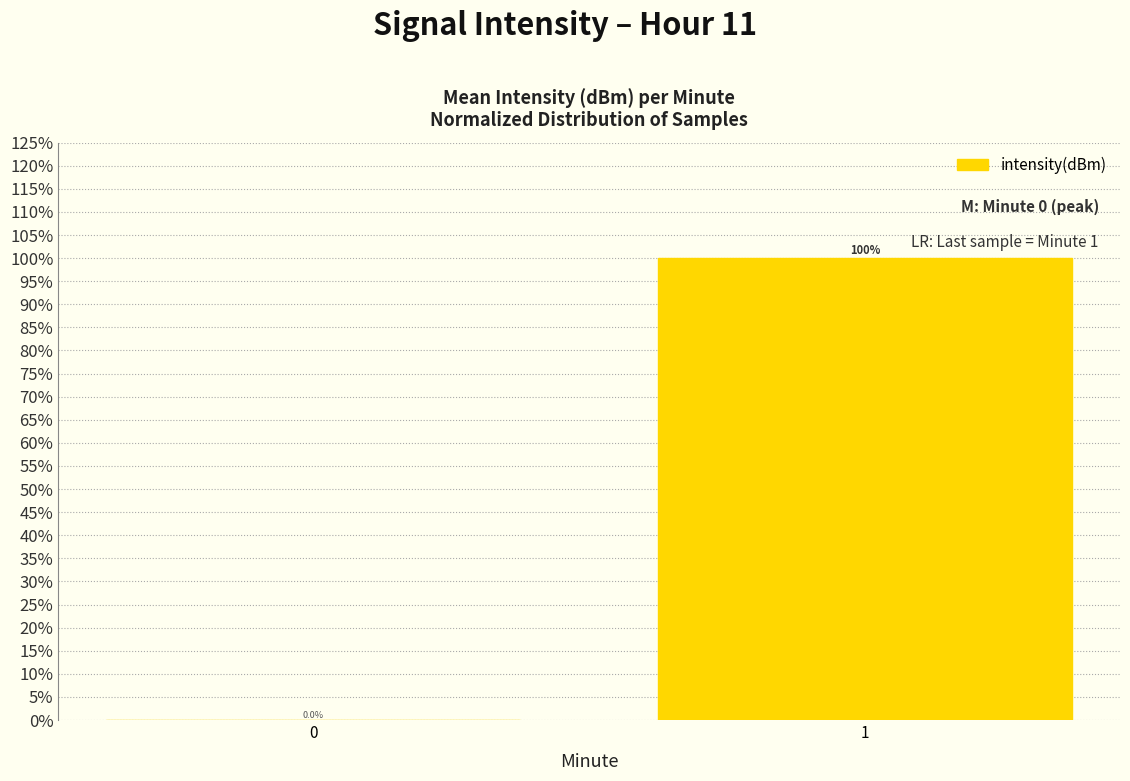

What is the change in value from 0 to 1?

+100